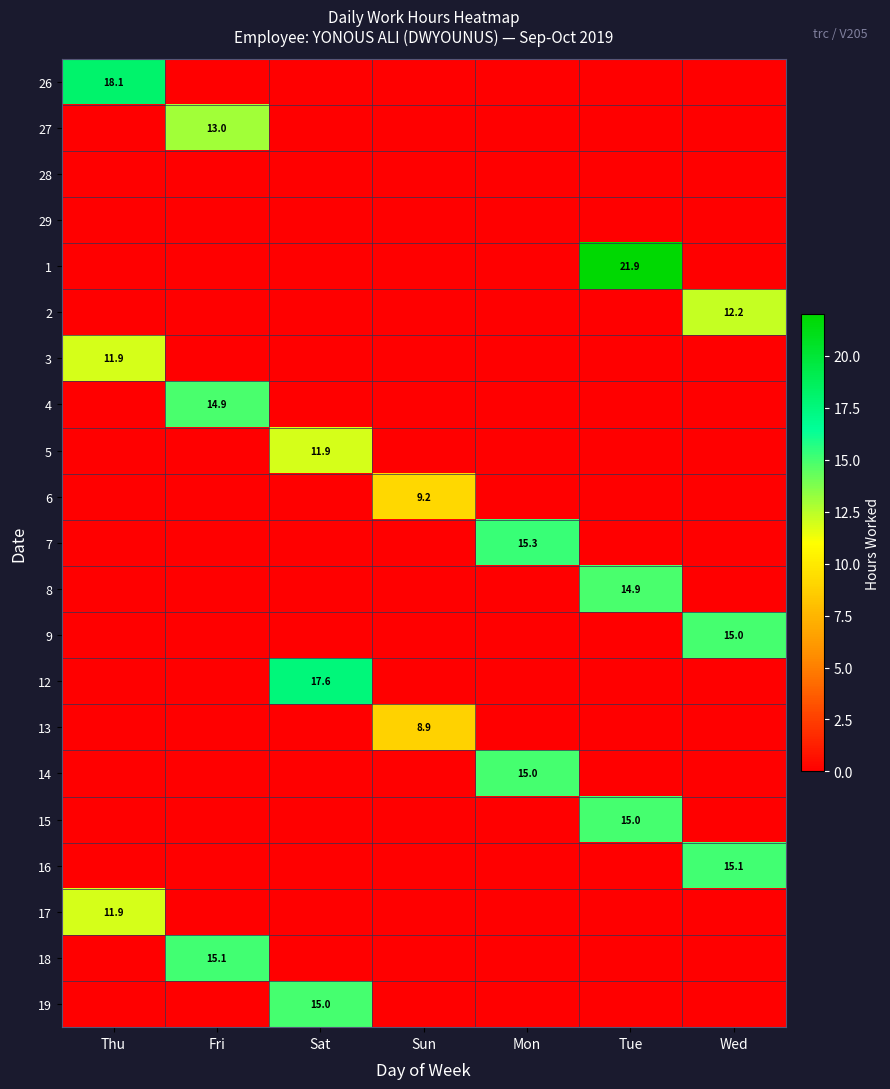

The 3 series shows 11.9 at Thu. True or false?

True